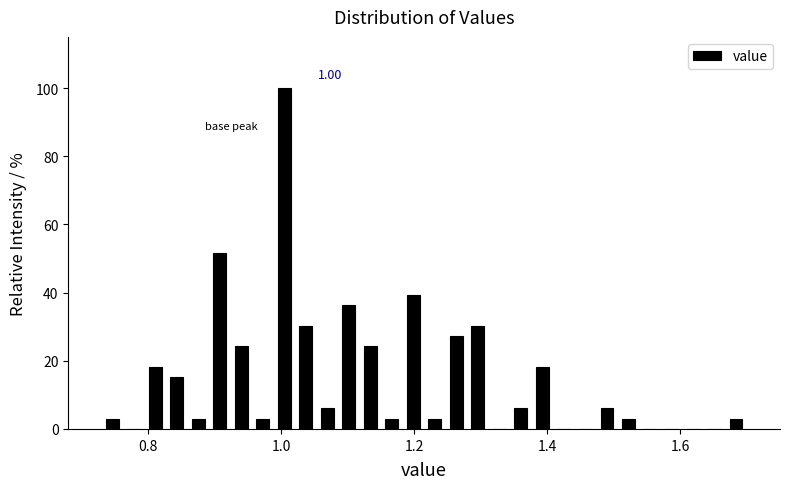

Around what value on the x-axis is the tallest bar? Give the approximate position of its centre, as read against the axis.

1.00